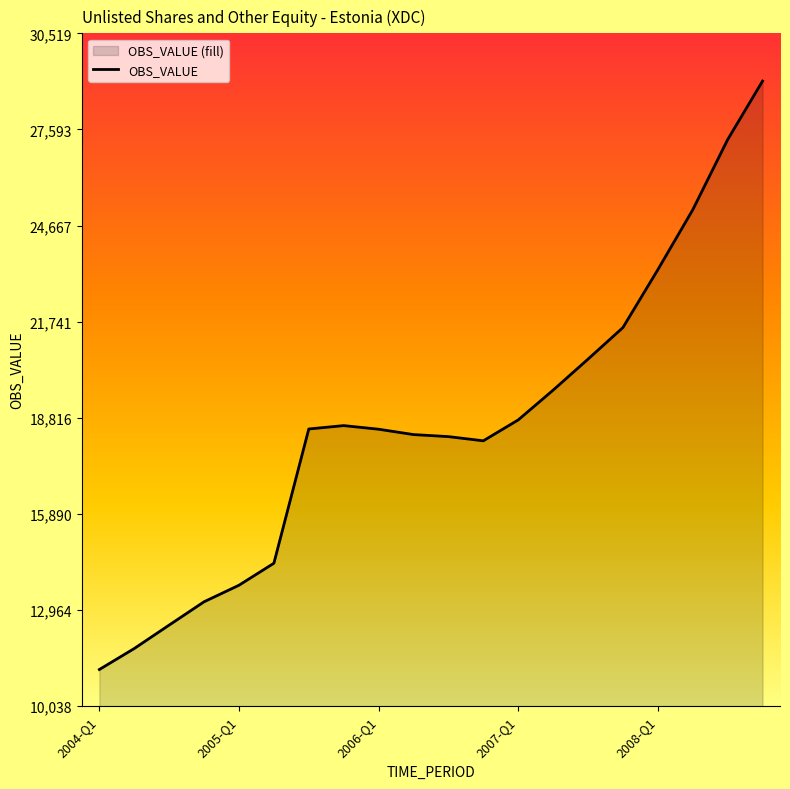

What is the average value?

18617.5